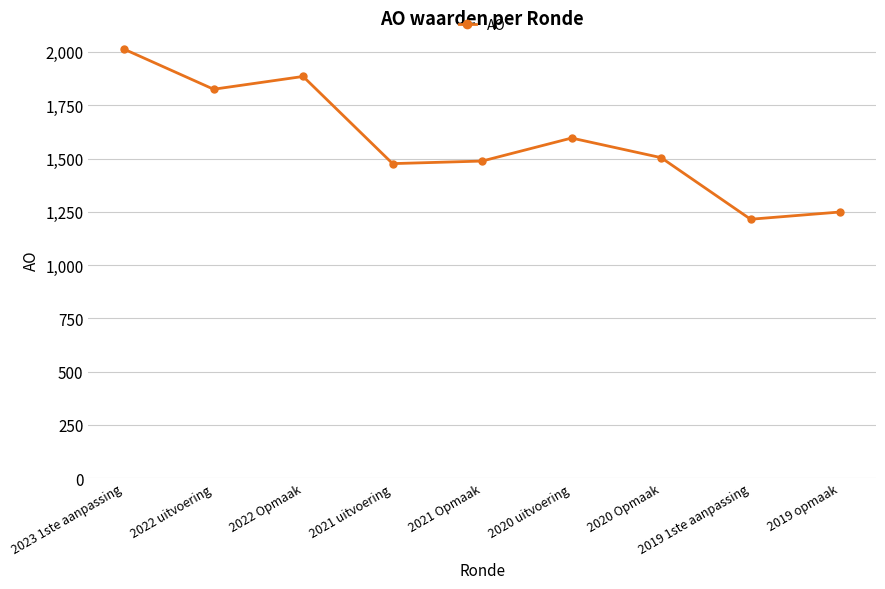

What is the difference between the maximum and minimum values?

798